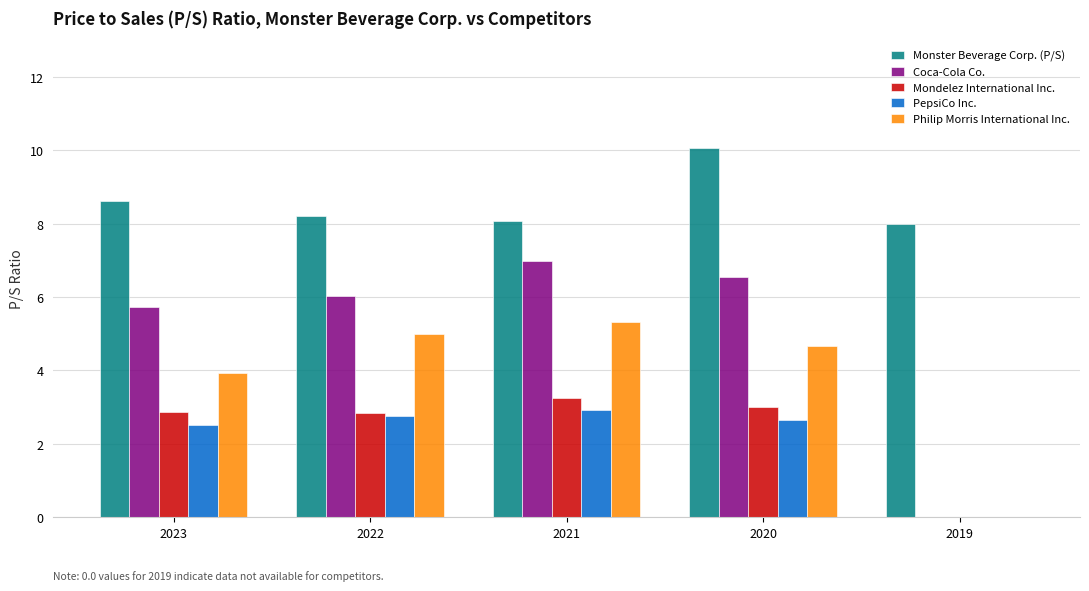

True or false: PepsiCo Inc. has a value of 0.8 at 2021.

False